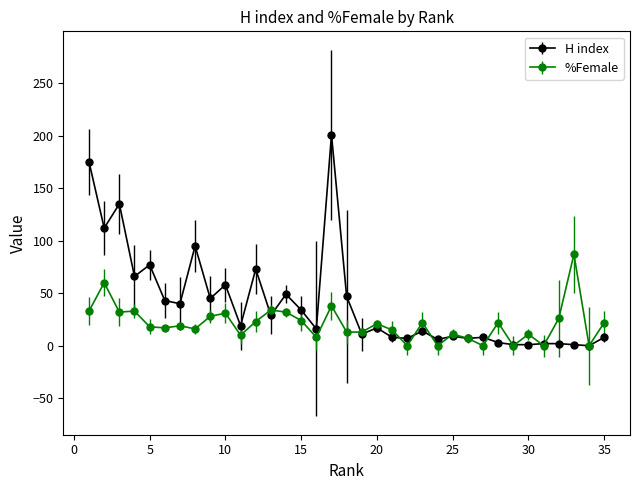

What is the highest value of the %Female series?

87